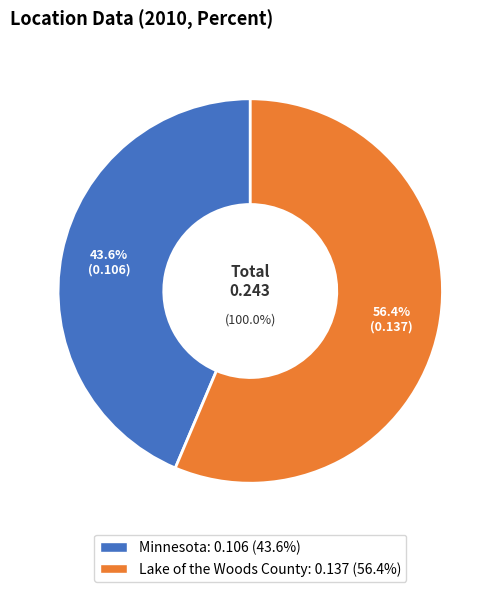

Rank the categories by value from highest to lowest.

Lake of the Woods County, Minnesota